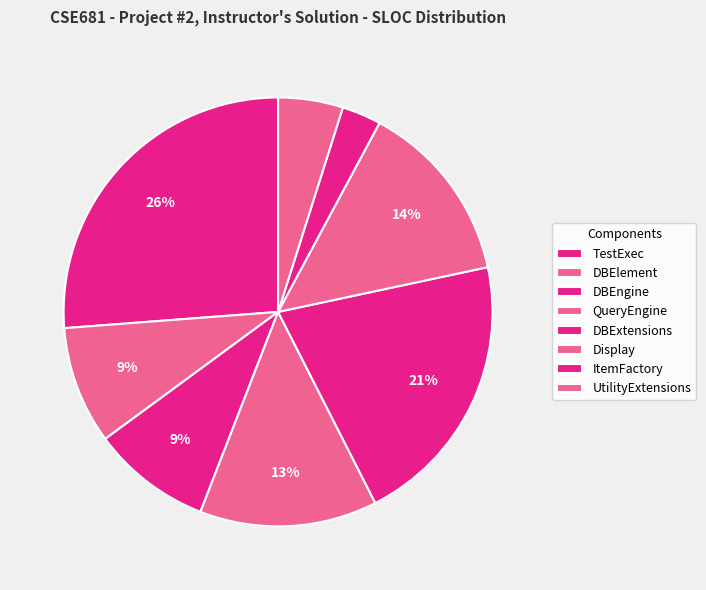

How many segments does this pie chart have?

8